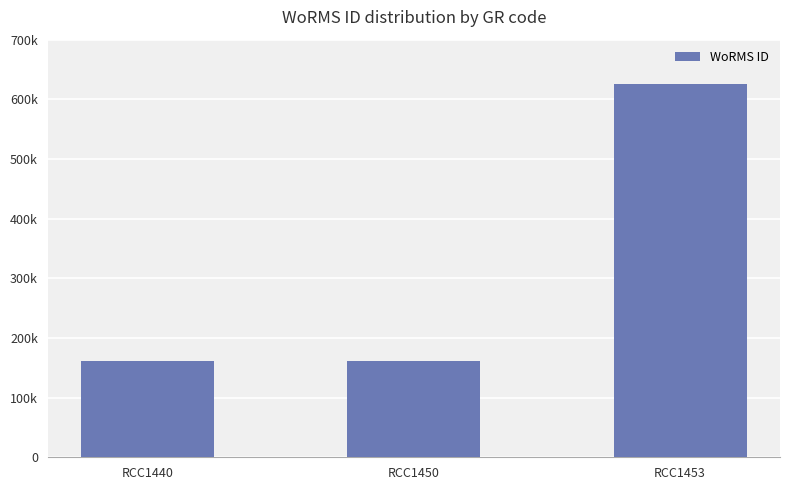

At which category does the chart reach its minimum across all series?

RCC1440